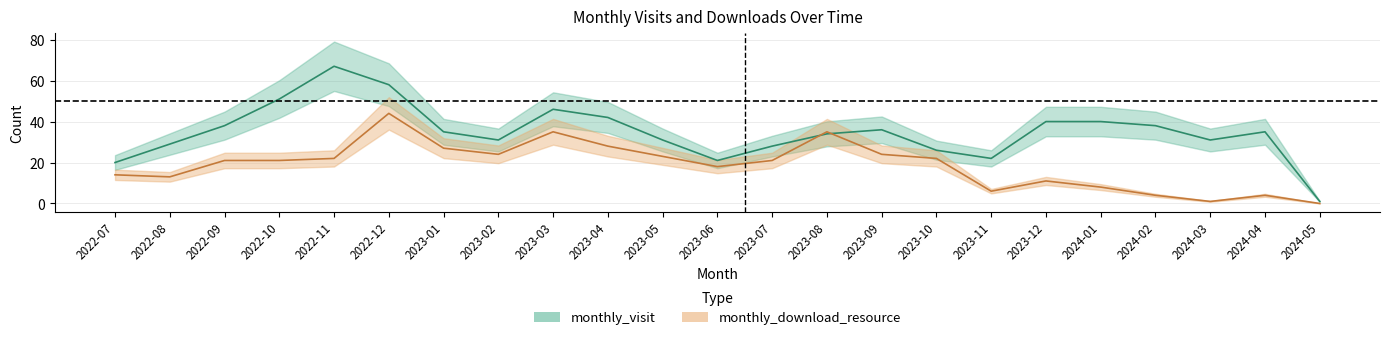

Reading right to left, extract all data points from this chart.

monthly_visit: 2024-05=1	2024-04=35	2024-03=31	2024-02=38	2024-01=40	2023-12=40	2023-11=22	2023-10=26	2023-09=36	2023-08=34	2023-07=28	2023-06=21	2023-05=31	2023-04=42	2023-03=46	2023-02=31	2023-01=35	2022-12=58	2022-11=67	2022-10=51	2022-09=38	2022-08=29	2022-07=20
monthly_download_resource: 2024-05=0	2024-04=4	2024-03=1	2024-02=4	2024-01=8	2023-12=11	2023-11=6	2023-10=22	2023-09=24	2023-08=35	2023-07=21	2023-06=18	2023-05=23	2023-04=28	2023-03=35	2023-02=24	2023-01=27	2022-12=44	2022-11=22	2022-10=21	2022-09=21	2022-08=13	2022-07=14